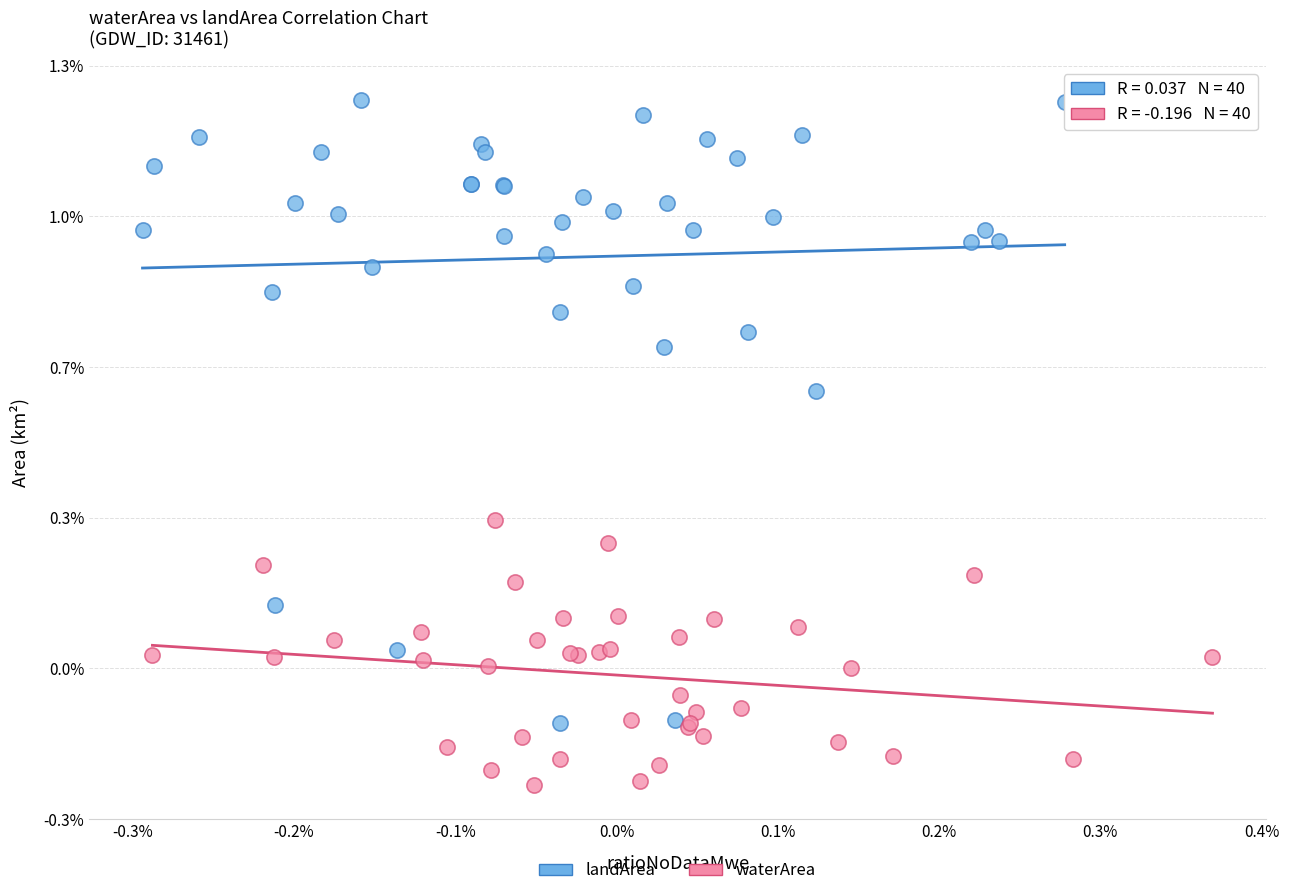

Which series reaches the minimum Y coordinate?

waterArea